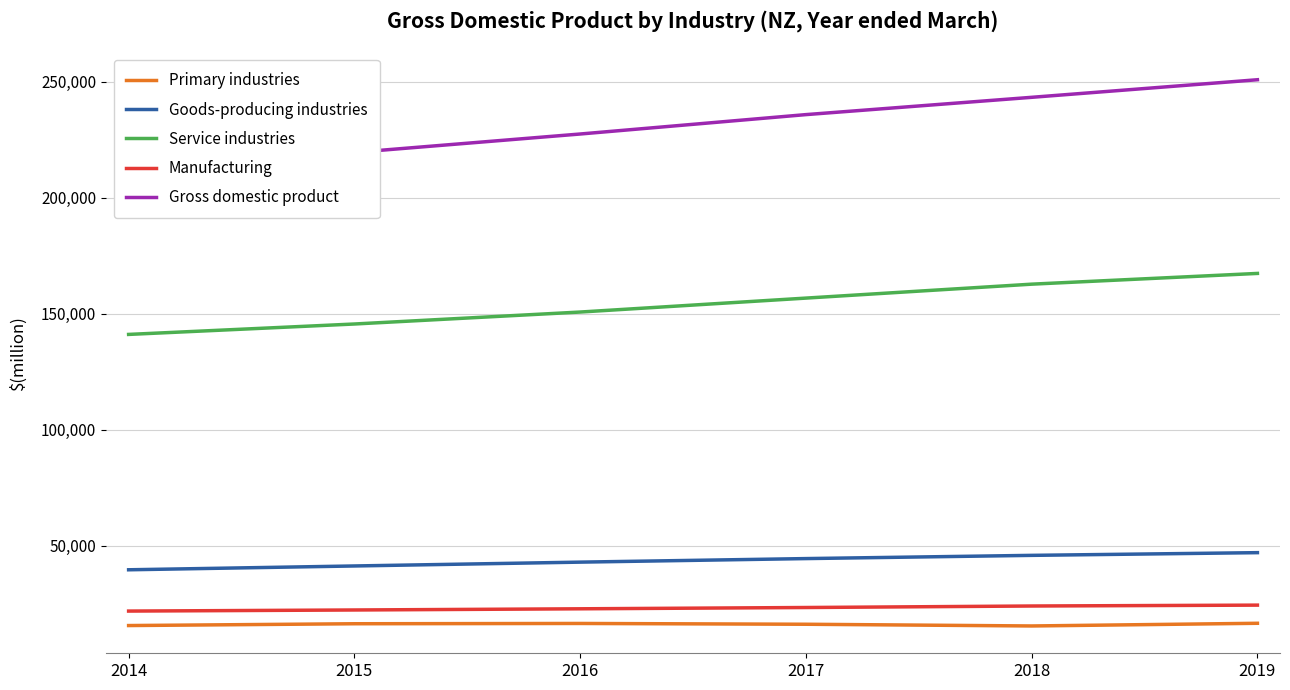

True or false: Gross domestic product and Goods-producing industries intersect in this chart.

False